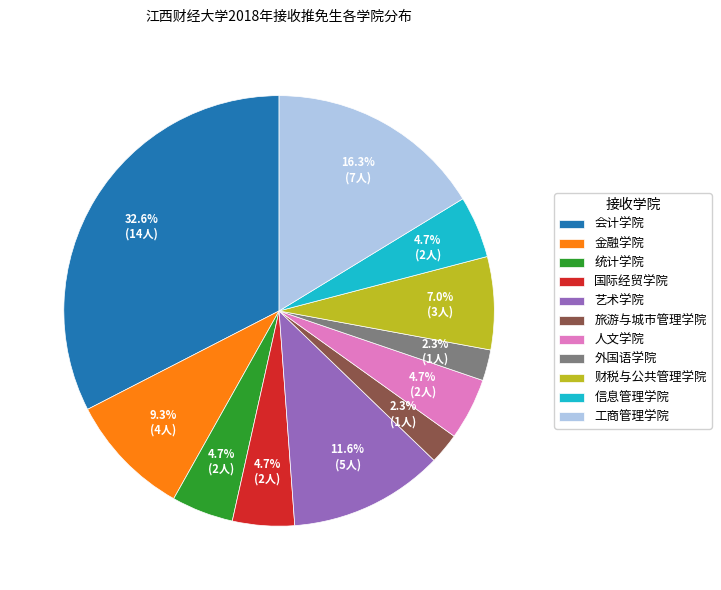

Which category has the biggest portion of the pie?

会计学院